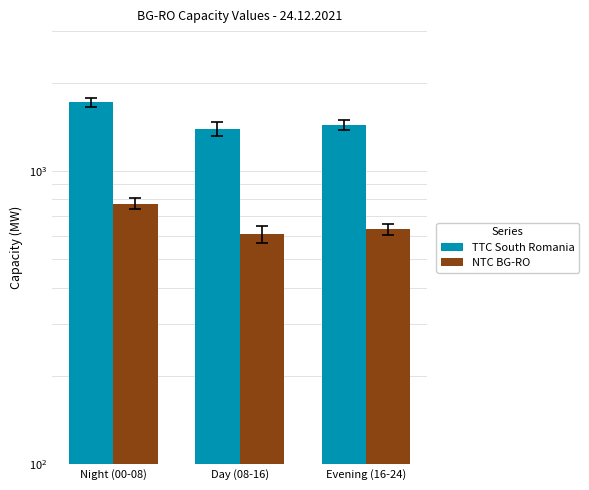

Is it true that TTC South Romania equals 1714.9 at Night (00-08)?

True